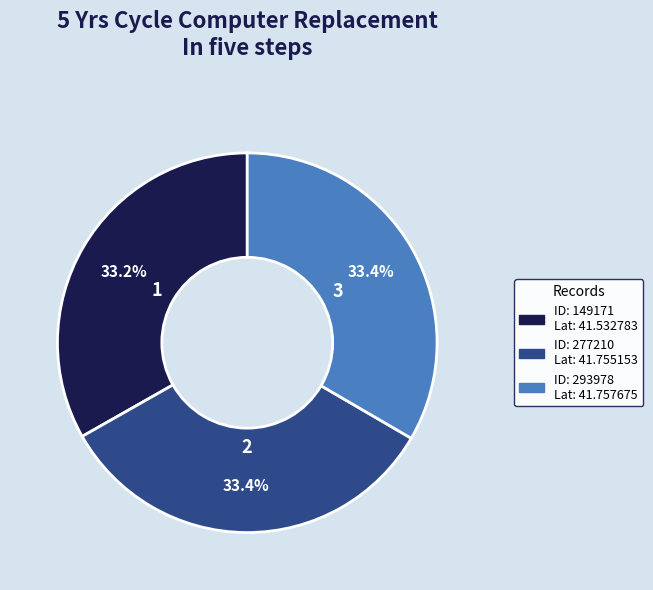

Does any single category account for the majority?

No